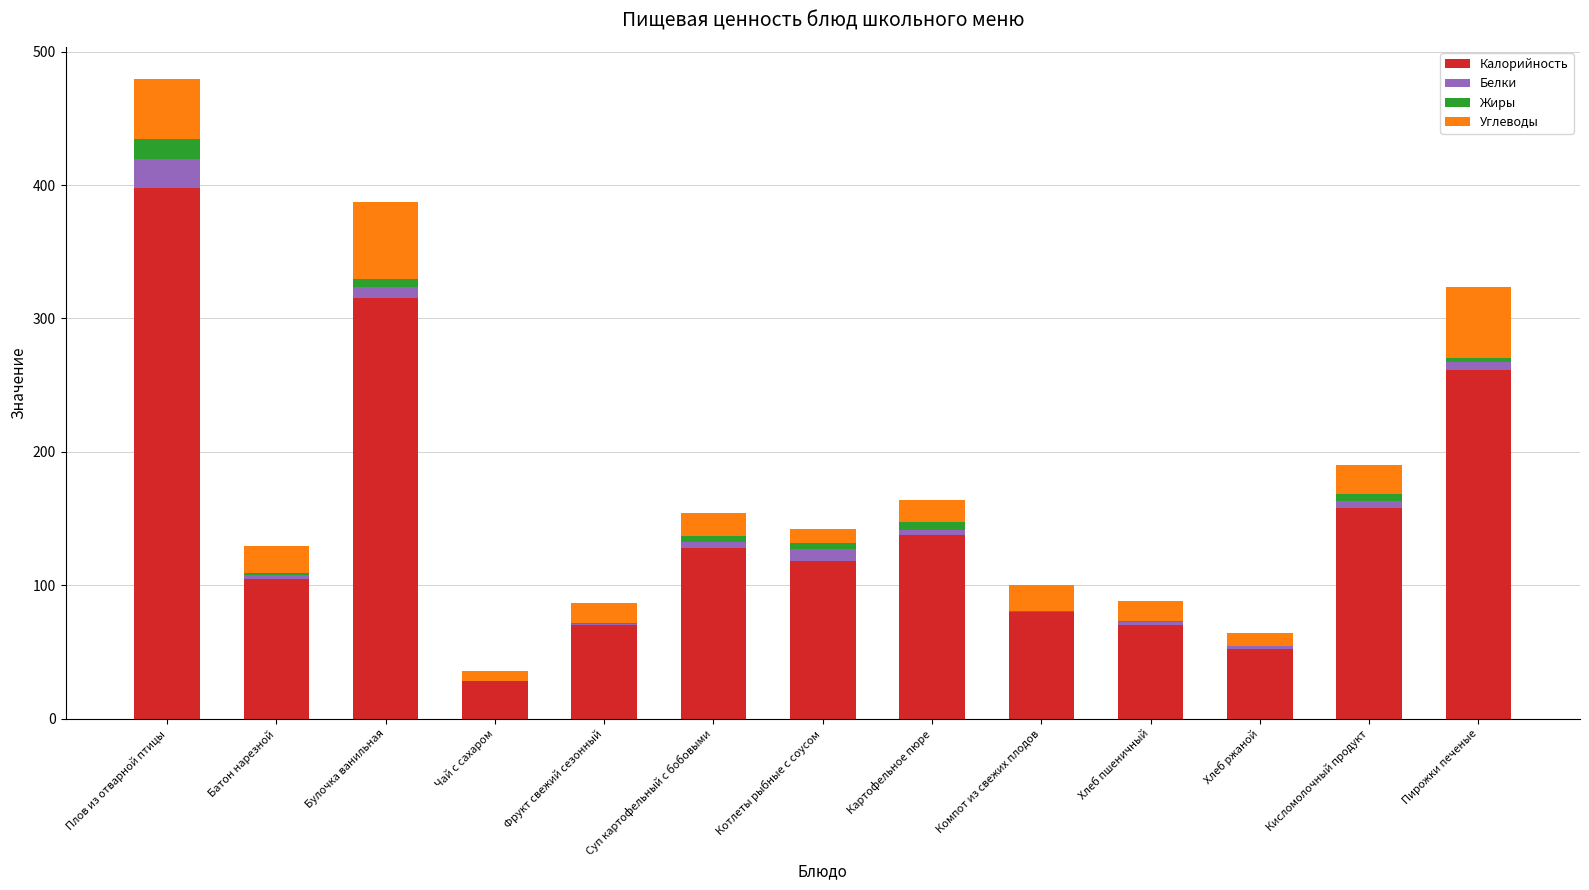

Are the bars grouped side by side (vs. stacked)?

No